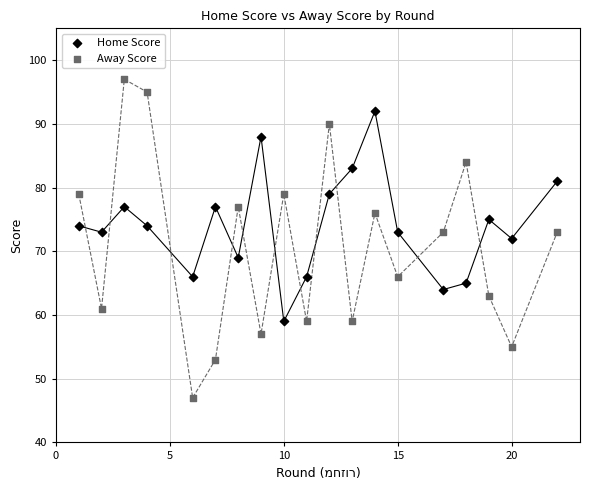

Which series contains the lowest Y value?

Away Score